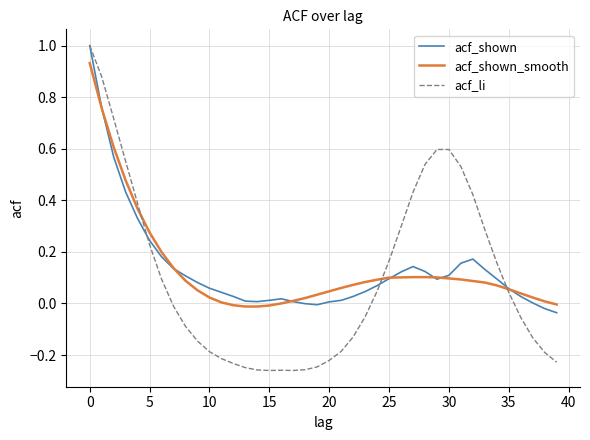

At how many categories does at least one series exceed 0?

39